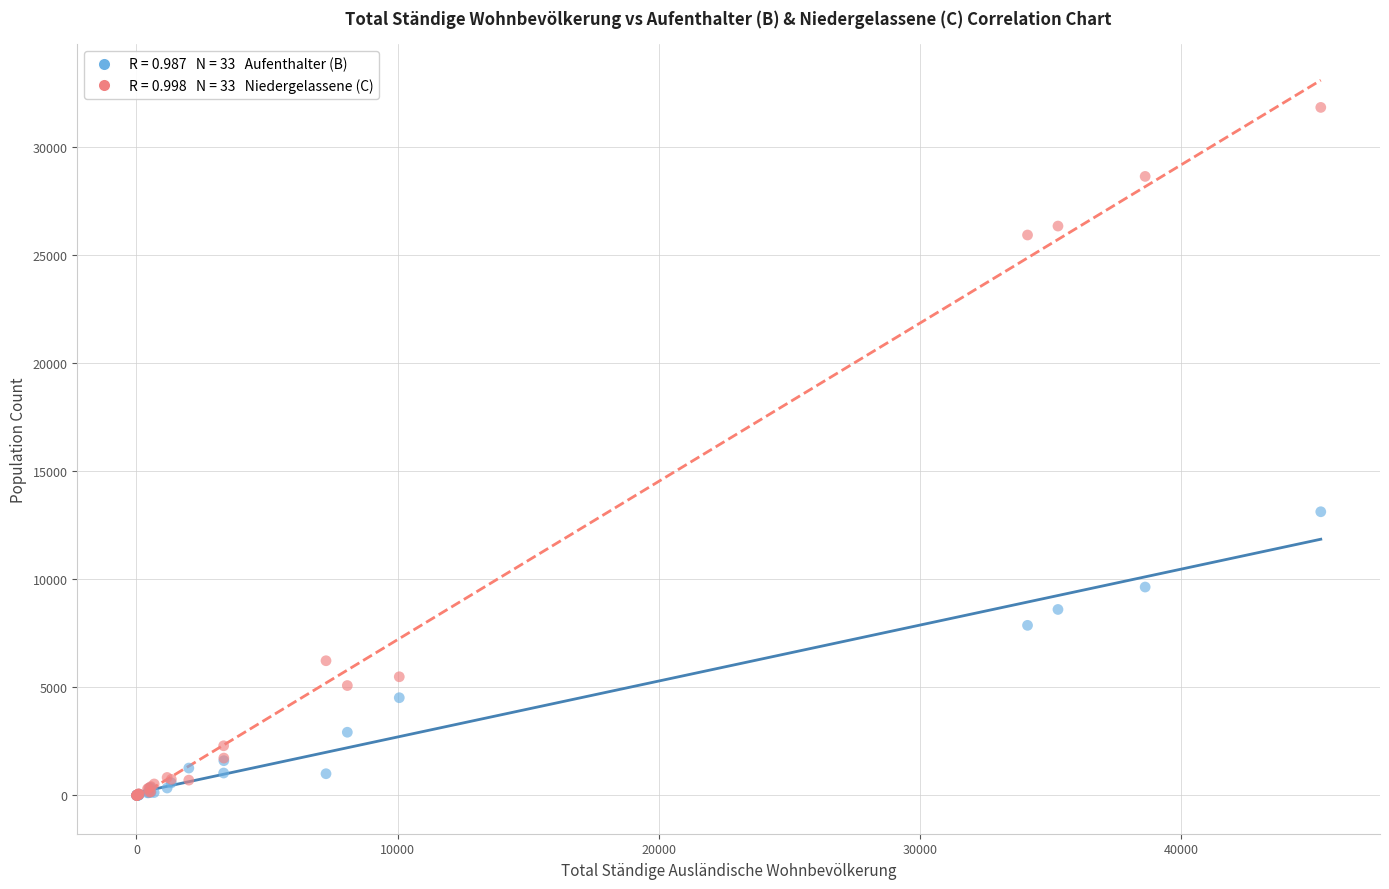

Across all series, what Y value is closest to 15914?

13123